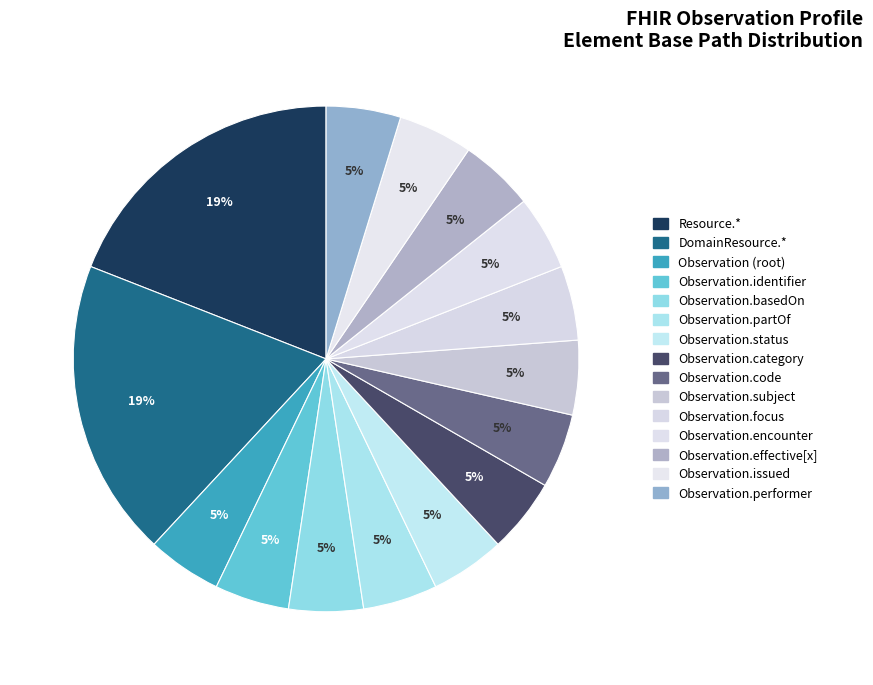

How many slices are in this pie chart?

15